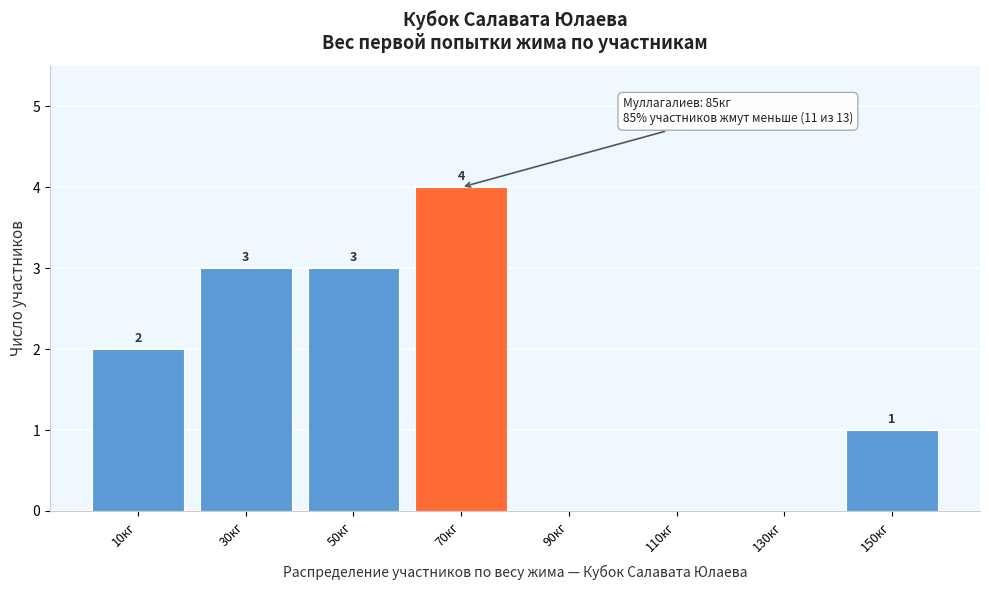

Reading right to left, list all the values displayed in this chart.

150кг=1	130кг=0	110кг=0	90кг=0	70кг=4	50кг=3	30кг=3	10кг=2